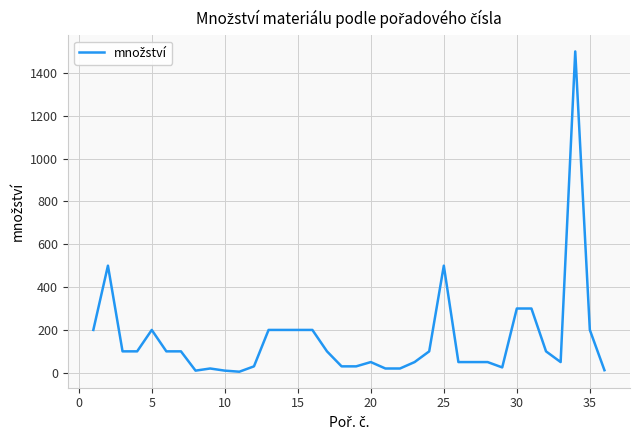

Is it true that the value at 25 is 500?

True